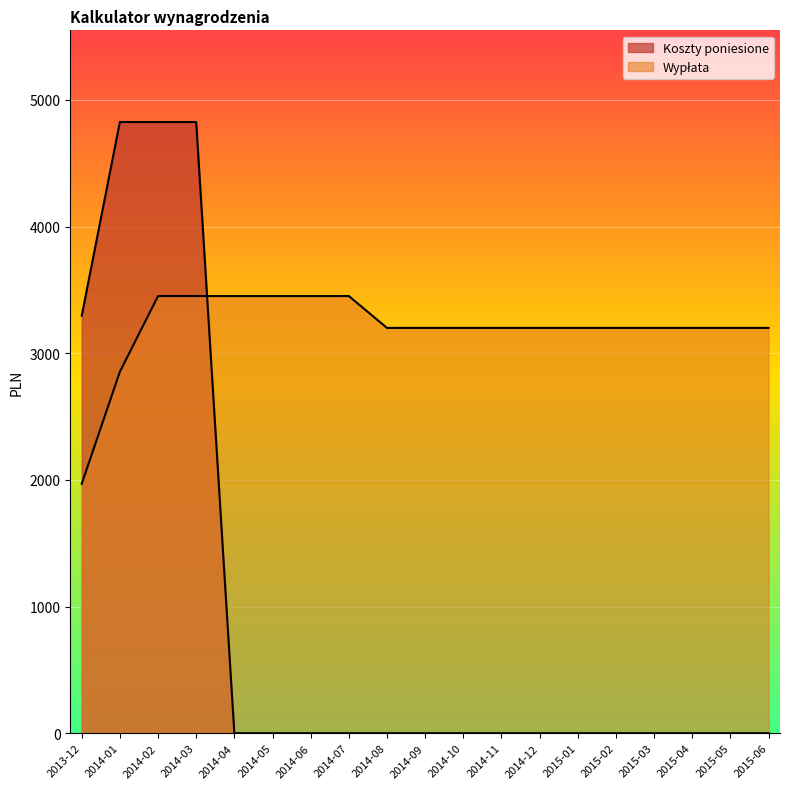

What is the total value across all series at 2015-02?

3200.0